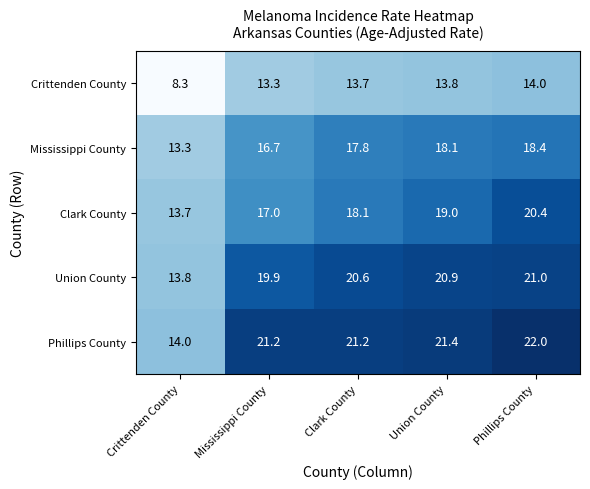

True or false: Crittenden County has a value of 23.1 at Union County.

False